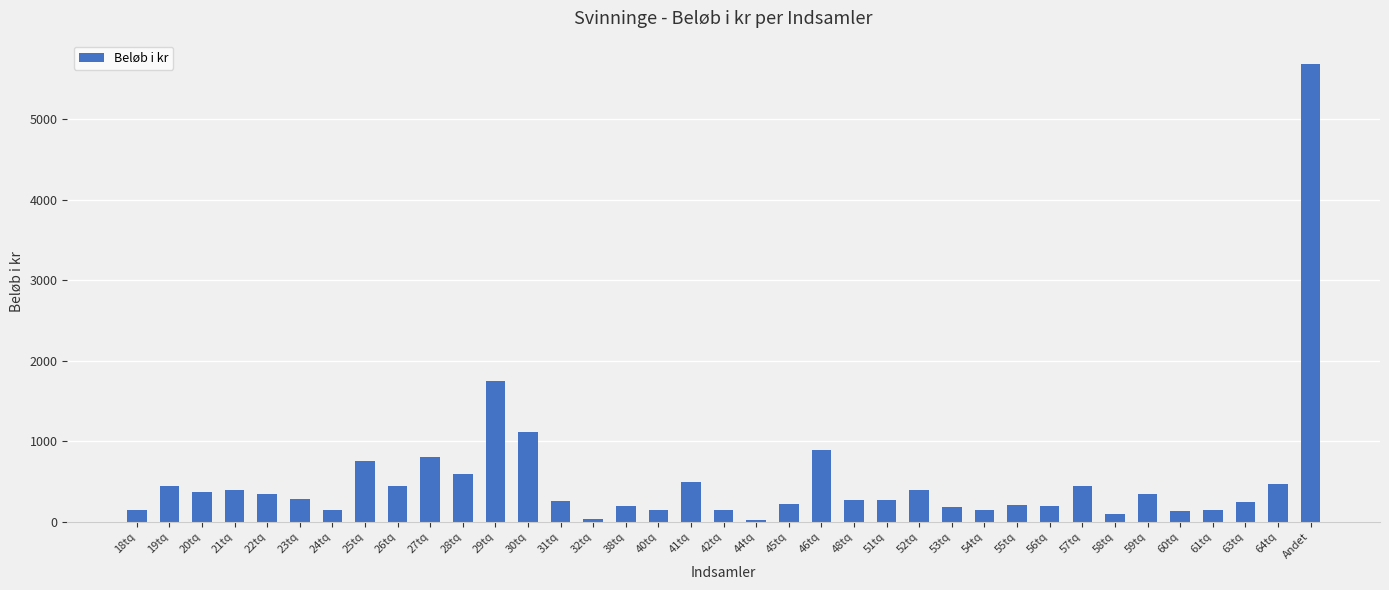

Where is the data nearest to the value 2854?

29tq